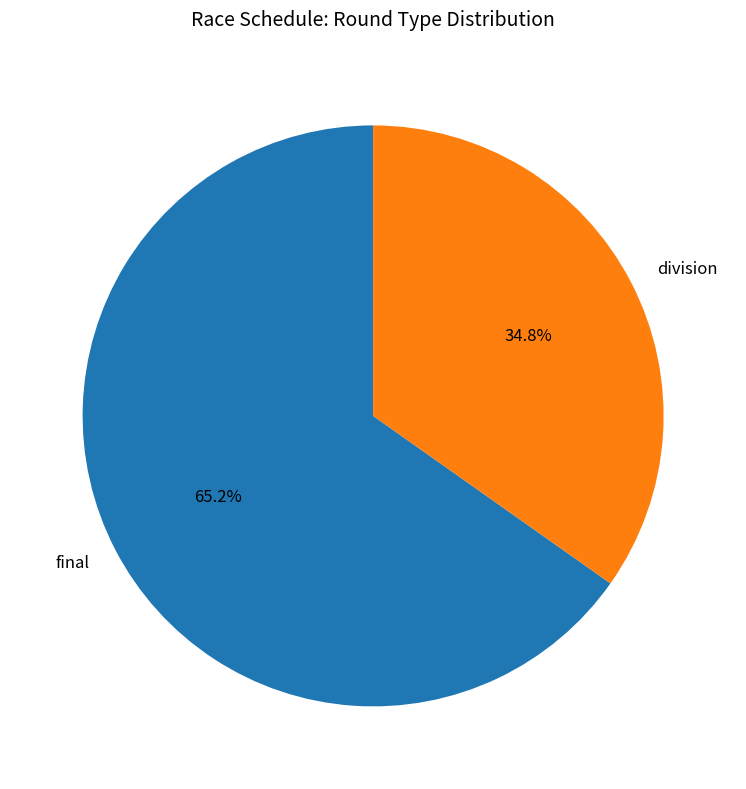

Is the sum of final and division greater than half?

Yes